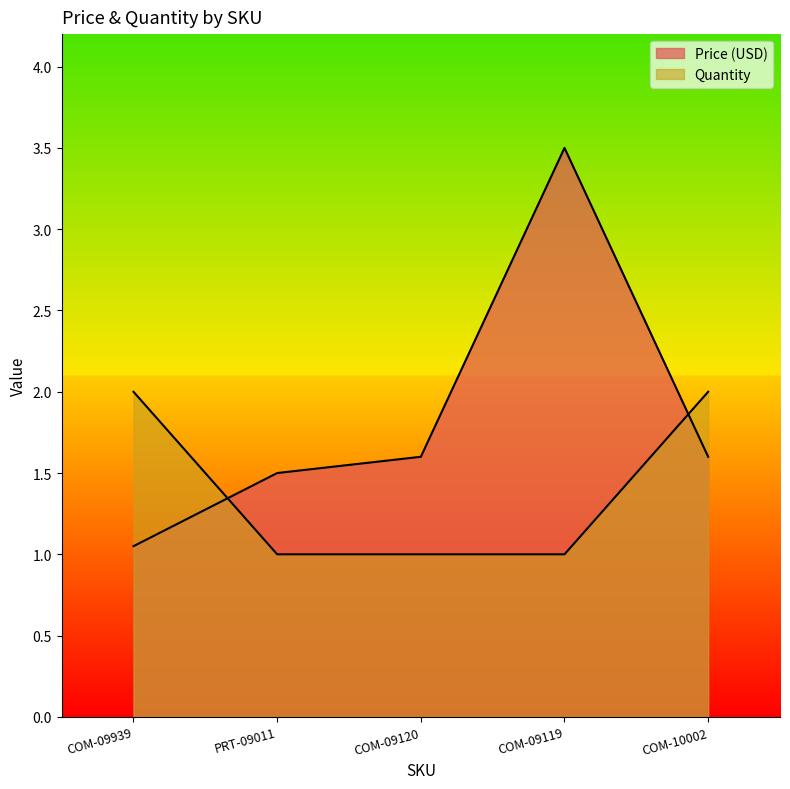

Reading right to left, what are all the values shown in this chart?

Price (USD): COM-10002=1.6	COM-09119=3.5	COM-09120=1.6	PRT-09011=1.5	COM-09939=1.1
Quantity: COM-10002=2.0	COM-09119=1.0	COM-09120=1.0	PRT-09011=1.0	COM-09939=2.0